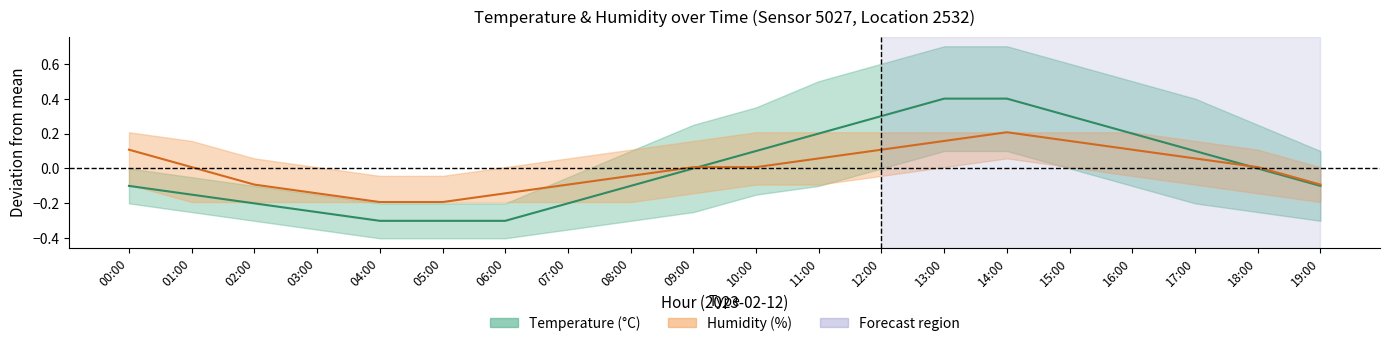

How many negative values does the Temperature series have?

10